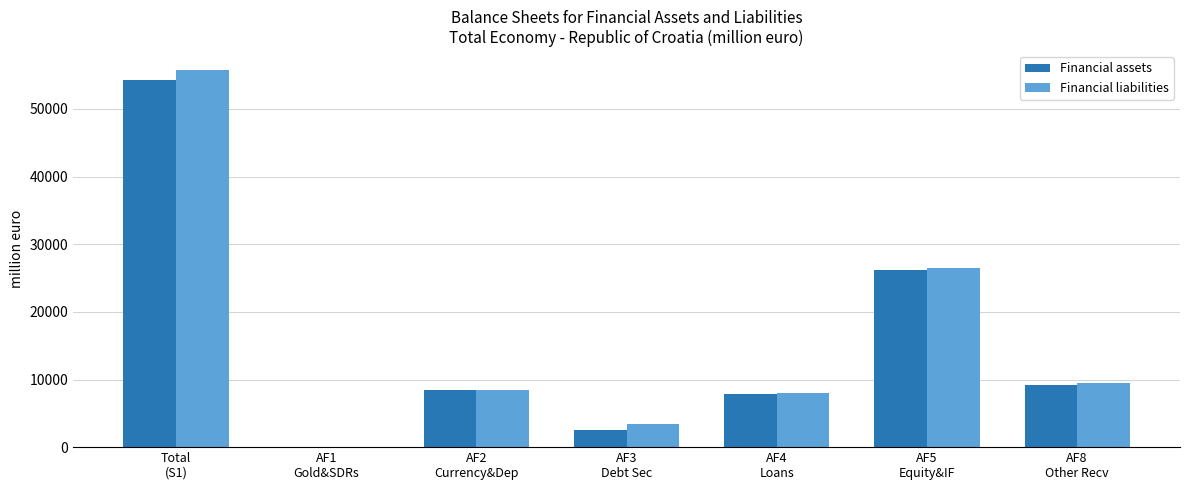

The value of Financial liabilities at AF5
Equity&IF is 26475.9. True or false?

True